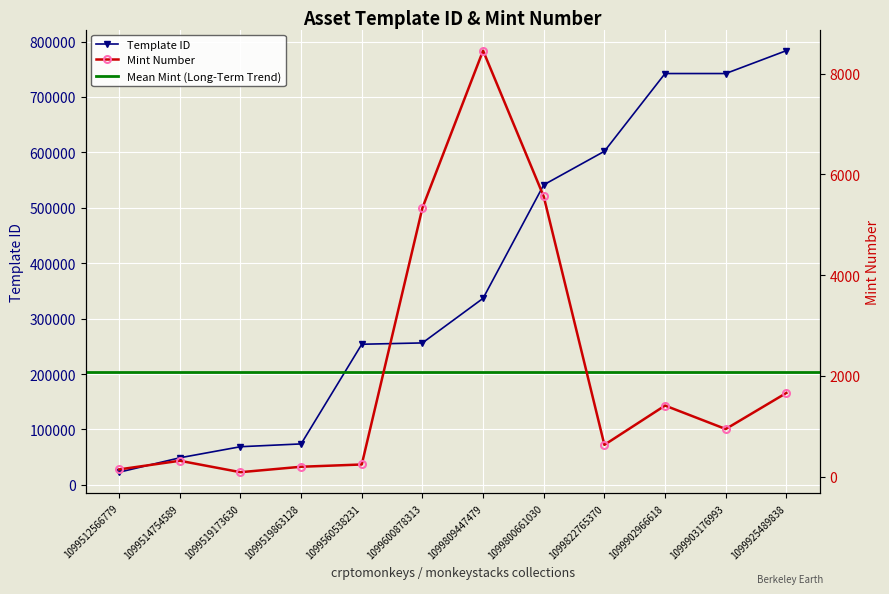

What position from the right is 1099514754589?

11